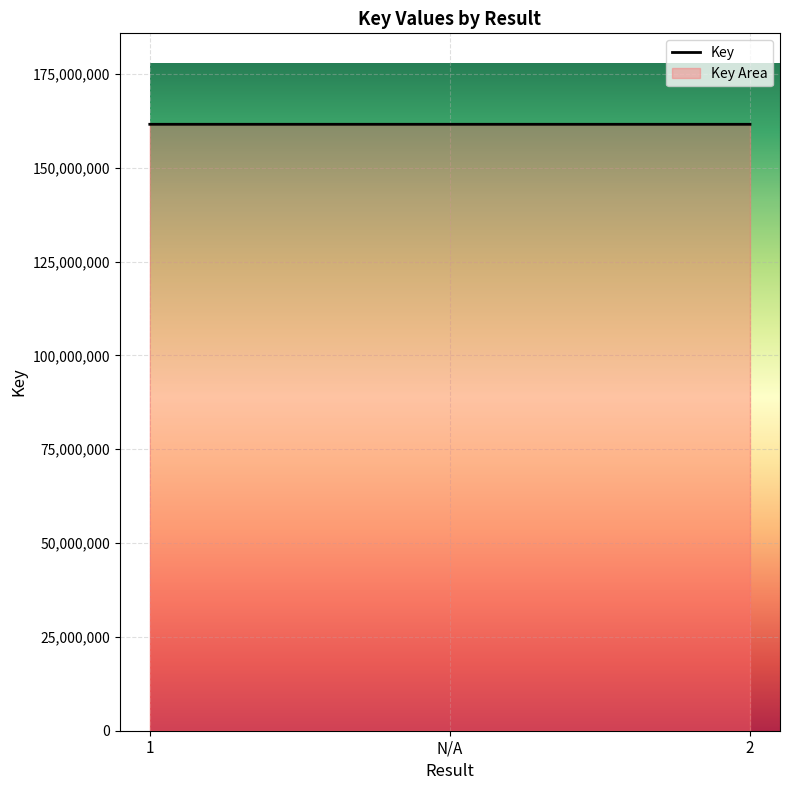

What is the label of the 1st point from the left?

1